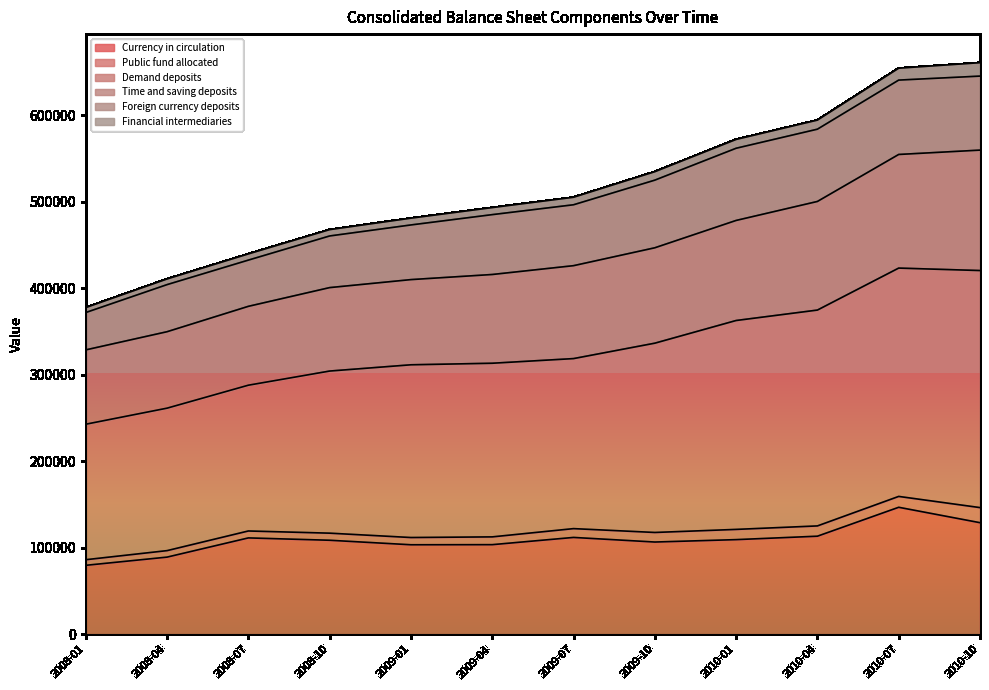

Which category has the lowest value across all series?

2008-01